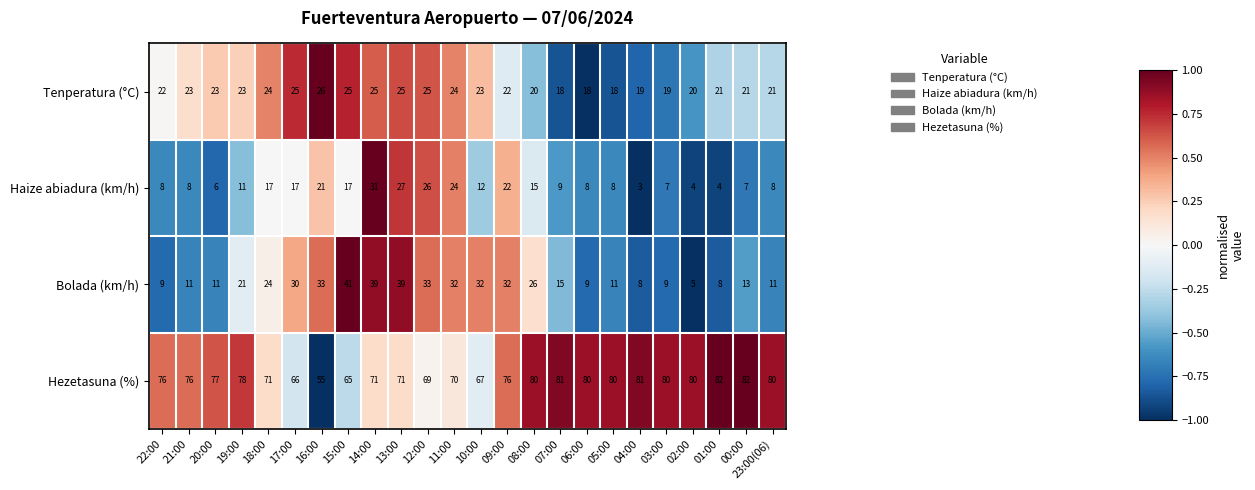

What is the sum of all Tenperatura (°C) values?

530